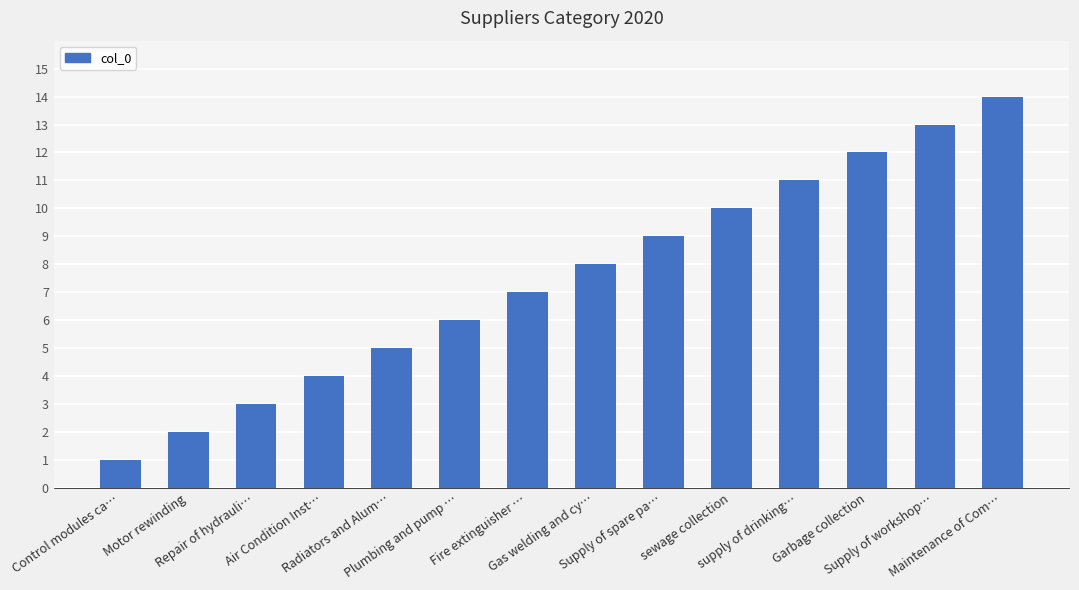

Reading left to right, transcribe all the data shown in this chart.

1	2	3	4	5	6	7	8	9	10	11	12	13	14